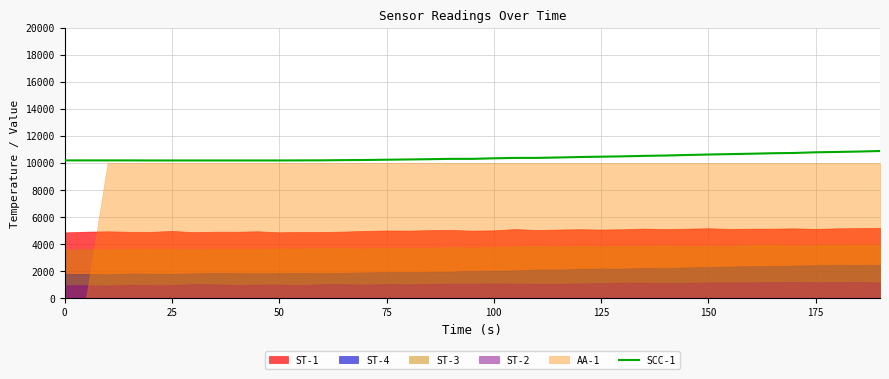

What is the lowest value of the SCC-1 series?

10190